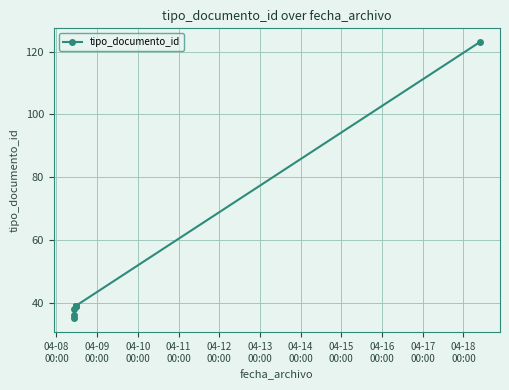

What is the minimum value shown in the chart?

35